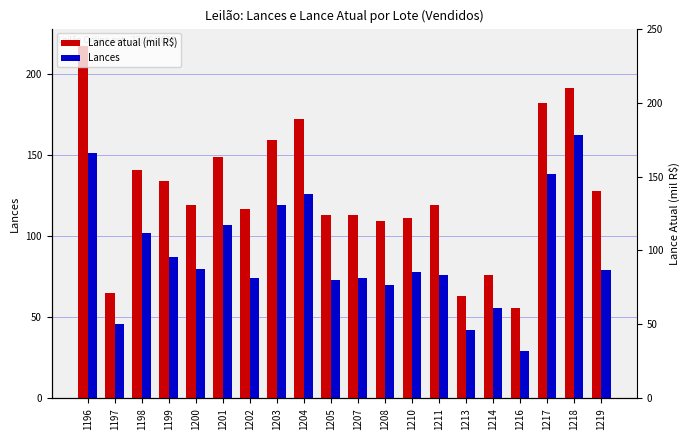

At which category is the sum across all series the highest?

1196